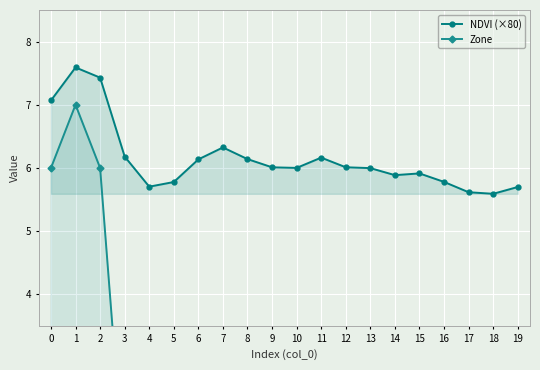

True or false: NDVI (×80) and Zone cross at least once.

False